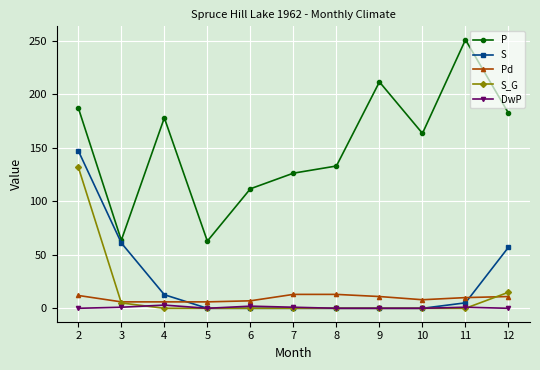

How many categories are shown in the chart?

11